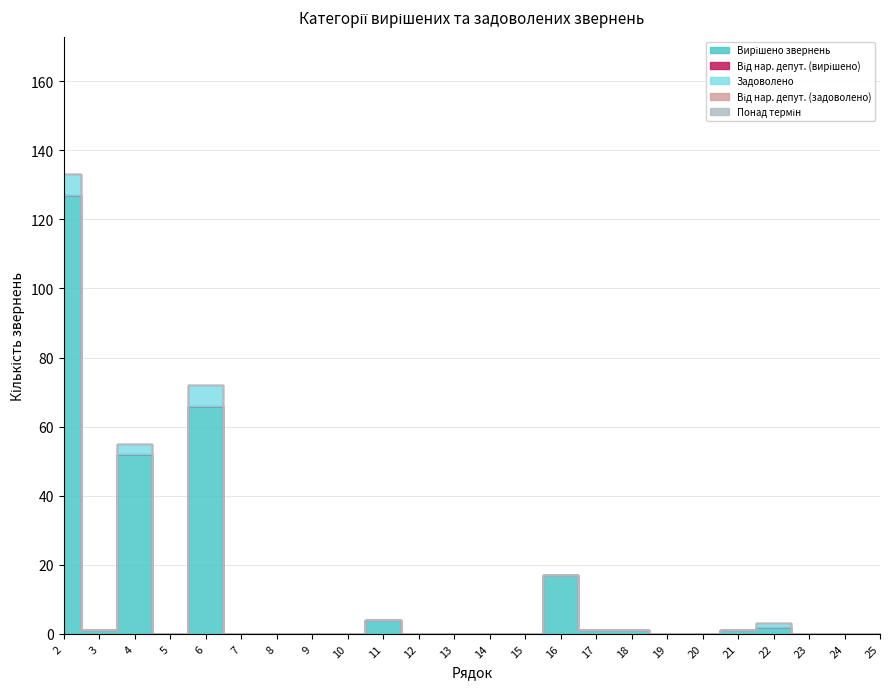

The value of Задоволено at 8 is 0. True or false?

True